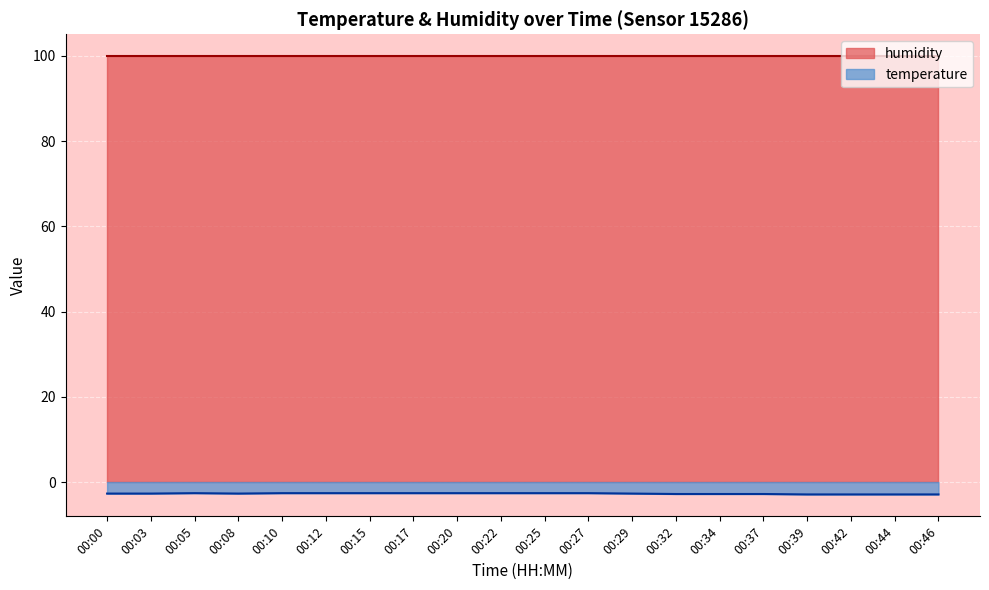

How many interior local peaks (higher than both neighbors) does the data have?

1